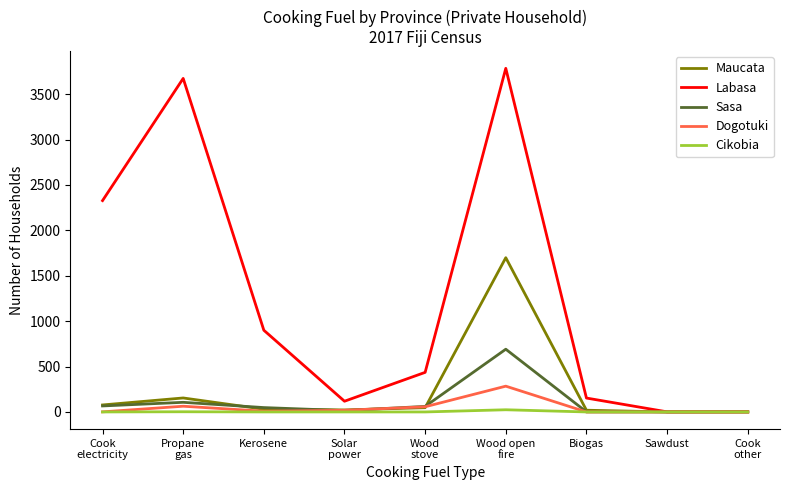

Which series has the widest spread of values?

Labasa